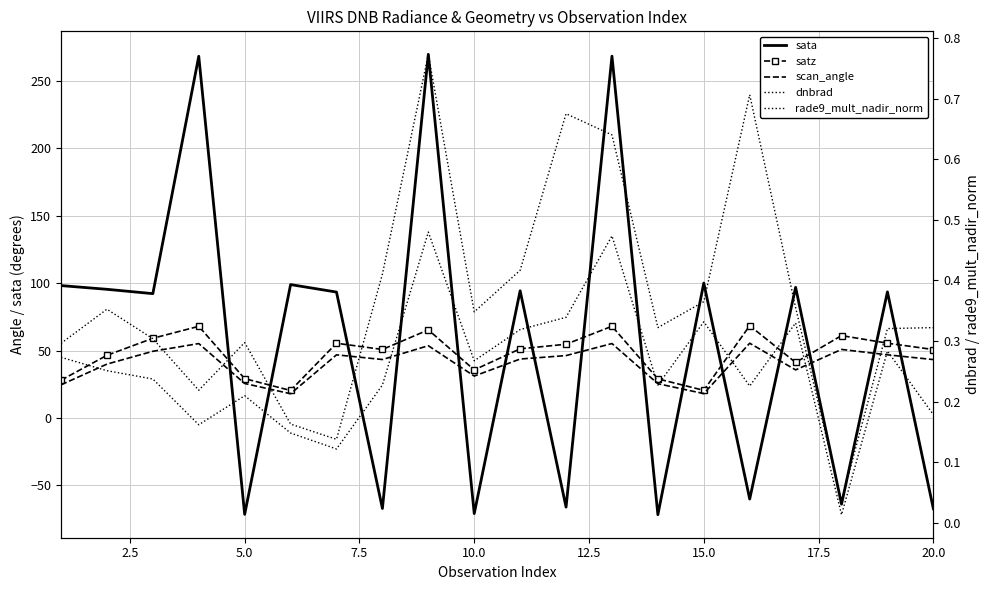

The satz series shows 69.8 at 2.5. True or false?

False